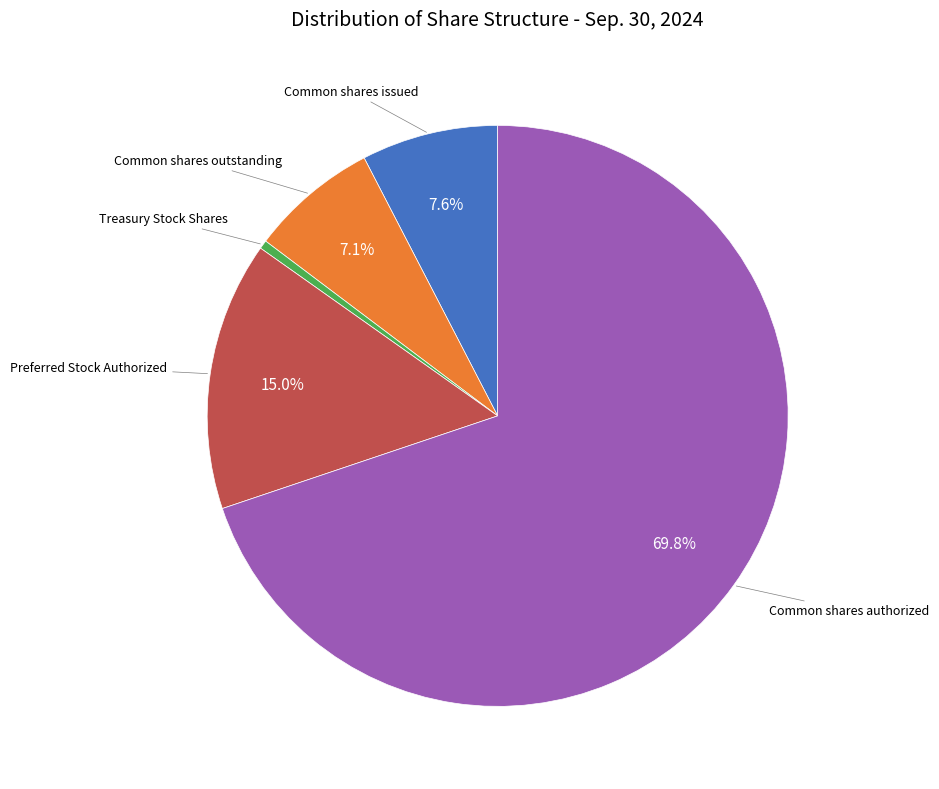

Does any single category account for the majority?

Yes